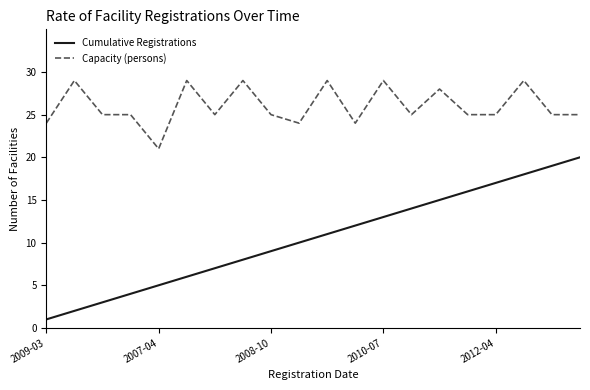

Which series has the largest total across all categories?

Capacity (persons)